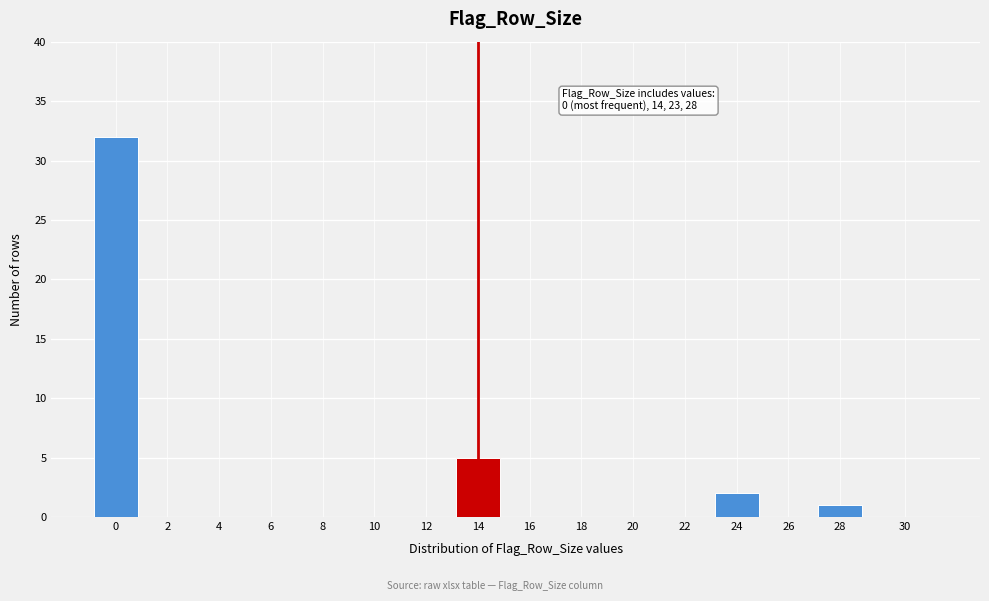

Reading left to right, list all the values displayed in this chart.

0=32	2=0	4=0	6=0	8=0	10=0	12=0	14=5	16=0	18=0	20=0	22=0	24=2	26=0	28=1	30=0